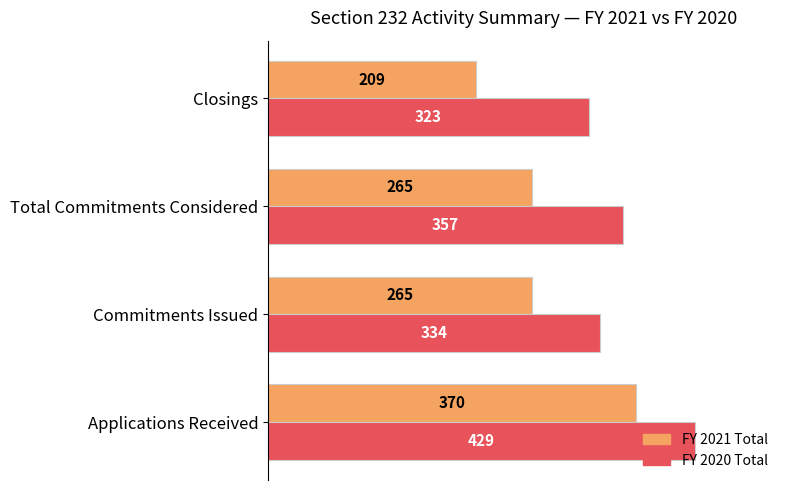

What are all the series names shown in the legend?

FY 2021 Total, FY 2020 Total